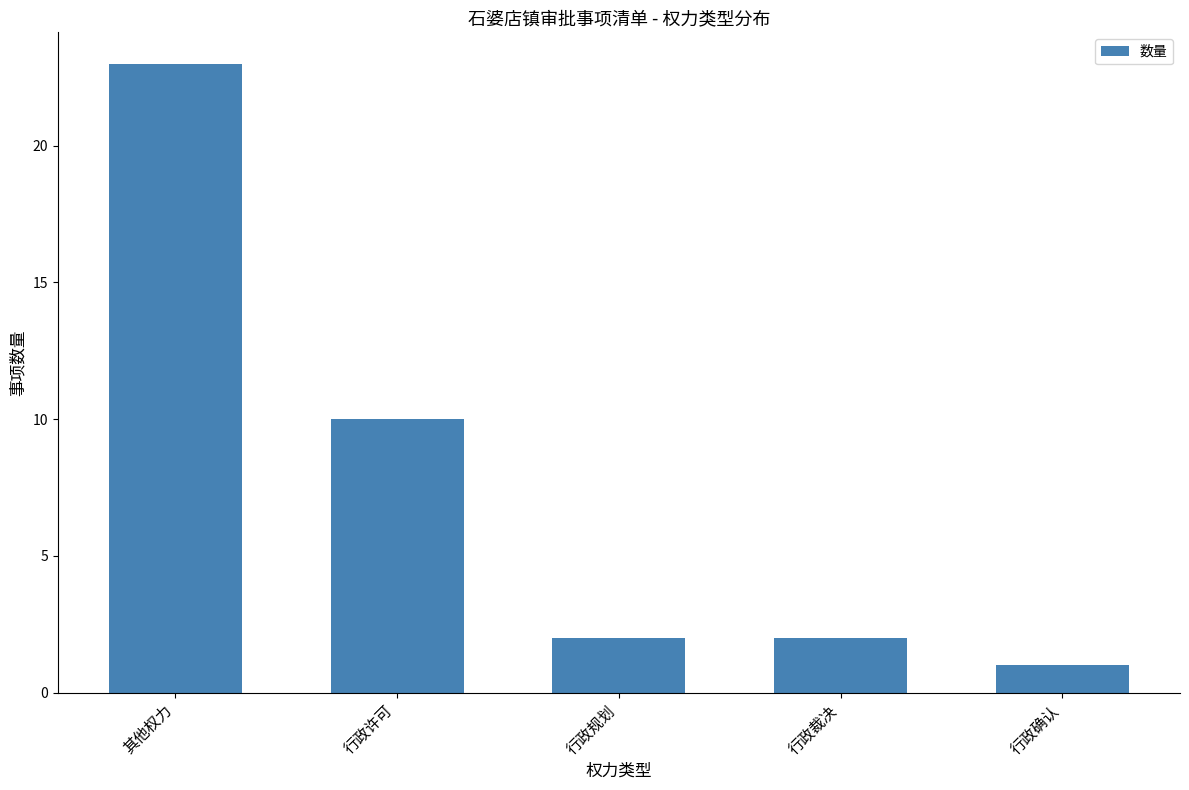

The chart shows a value of 3 at 行政规划. True or false?

False